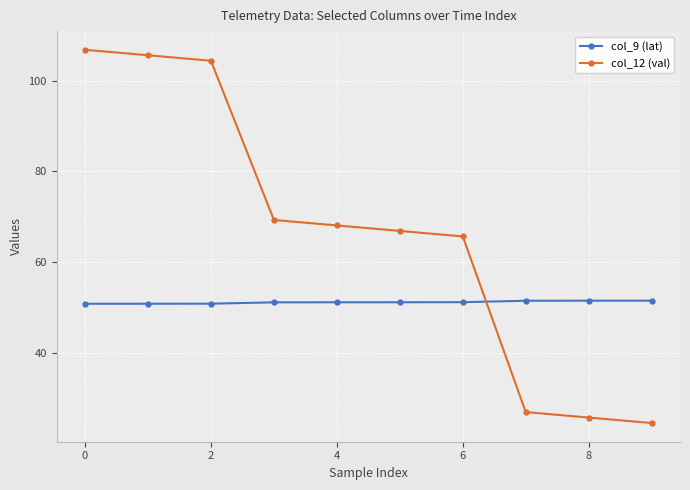

True or false: col_9 (lat) and col_12 (val) intersect in this chart.

True